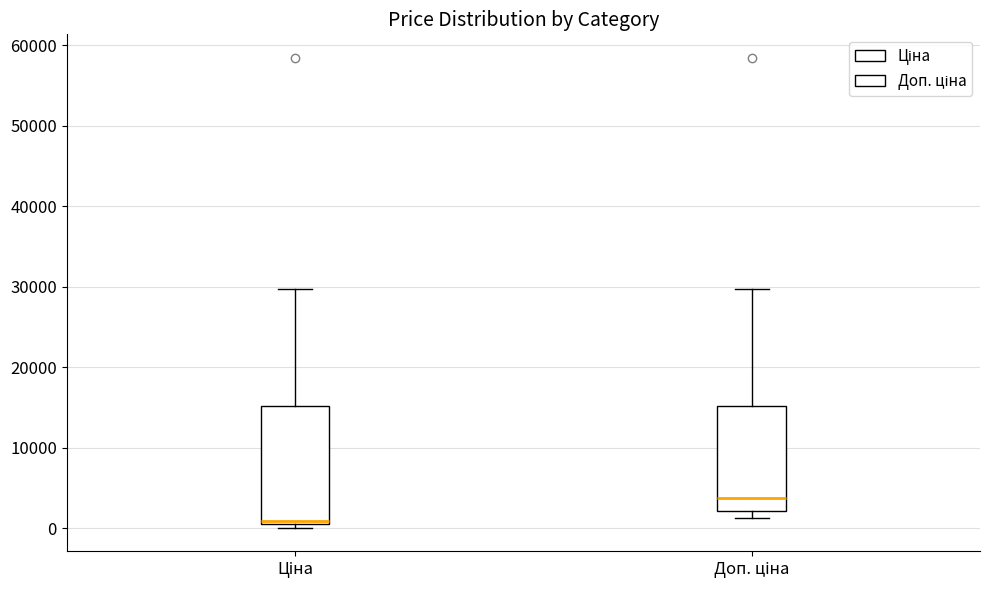

Comparing the boxes themselves (not the whiskers), which one is the tallest?

Ціна